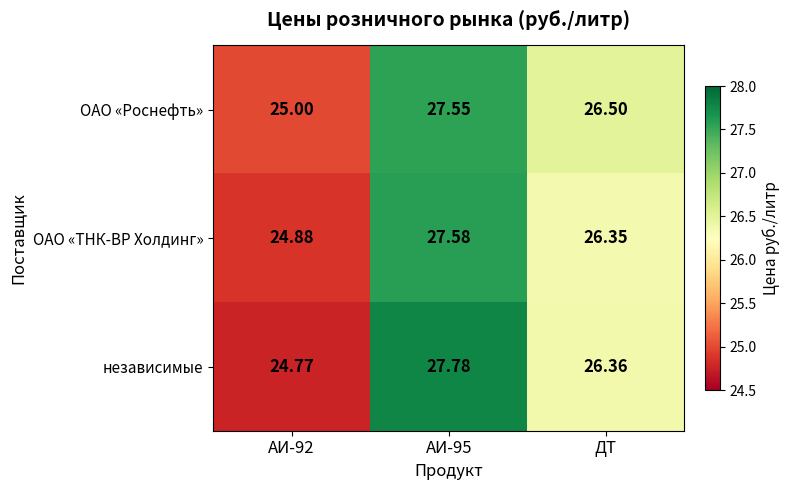

Is the value of ОАО «Роснефть» at АИ-92 greater than the value of независимые at ДТ?

No